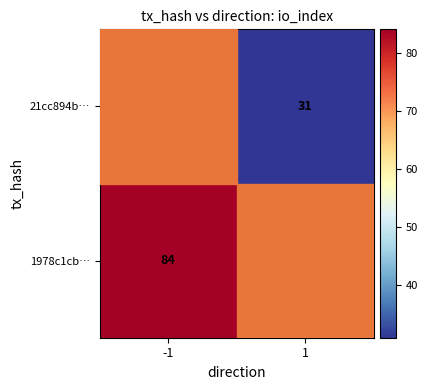

Between 1 and -1, which is larger?

-1